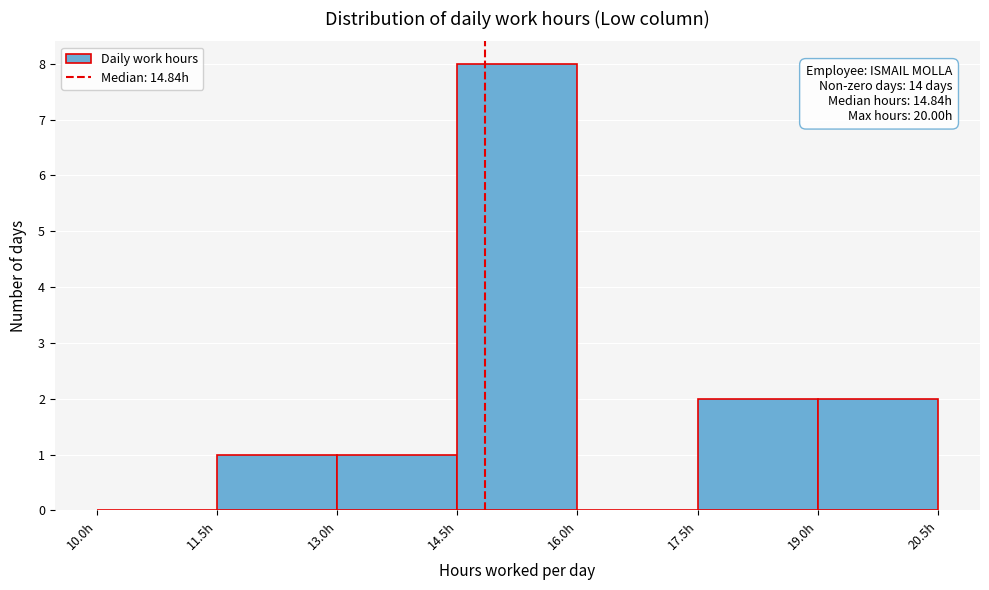

Which range on the x-axis has the tallest bar?

14.5 to 16.0